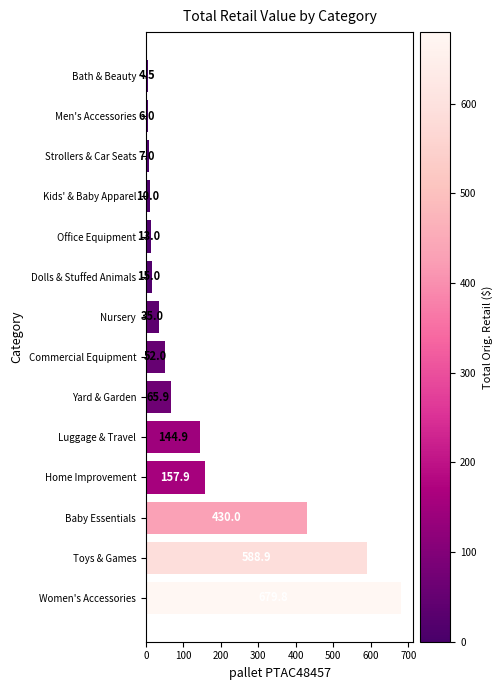

What is the change in value from Kids' & Baby Apparel to Men's Accessories?

-4.0